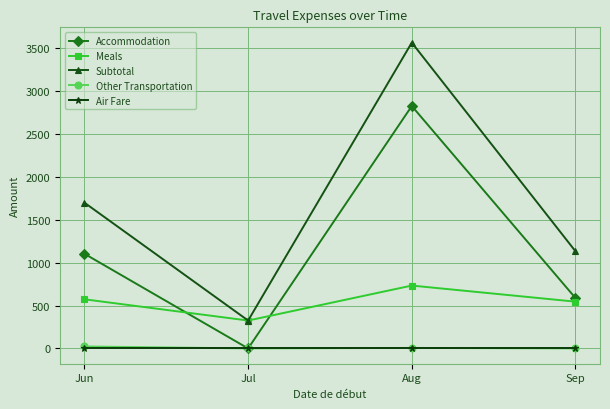

Which category has the highest value in the Accommodation series?

Aug